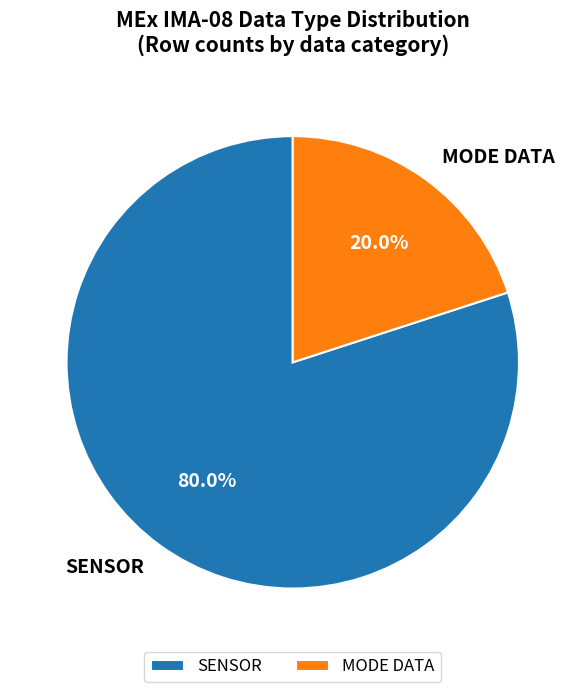

What percentage do SENSOR and MODE DATA together represent?

100.0%